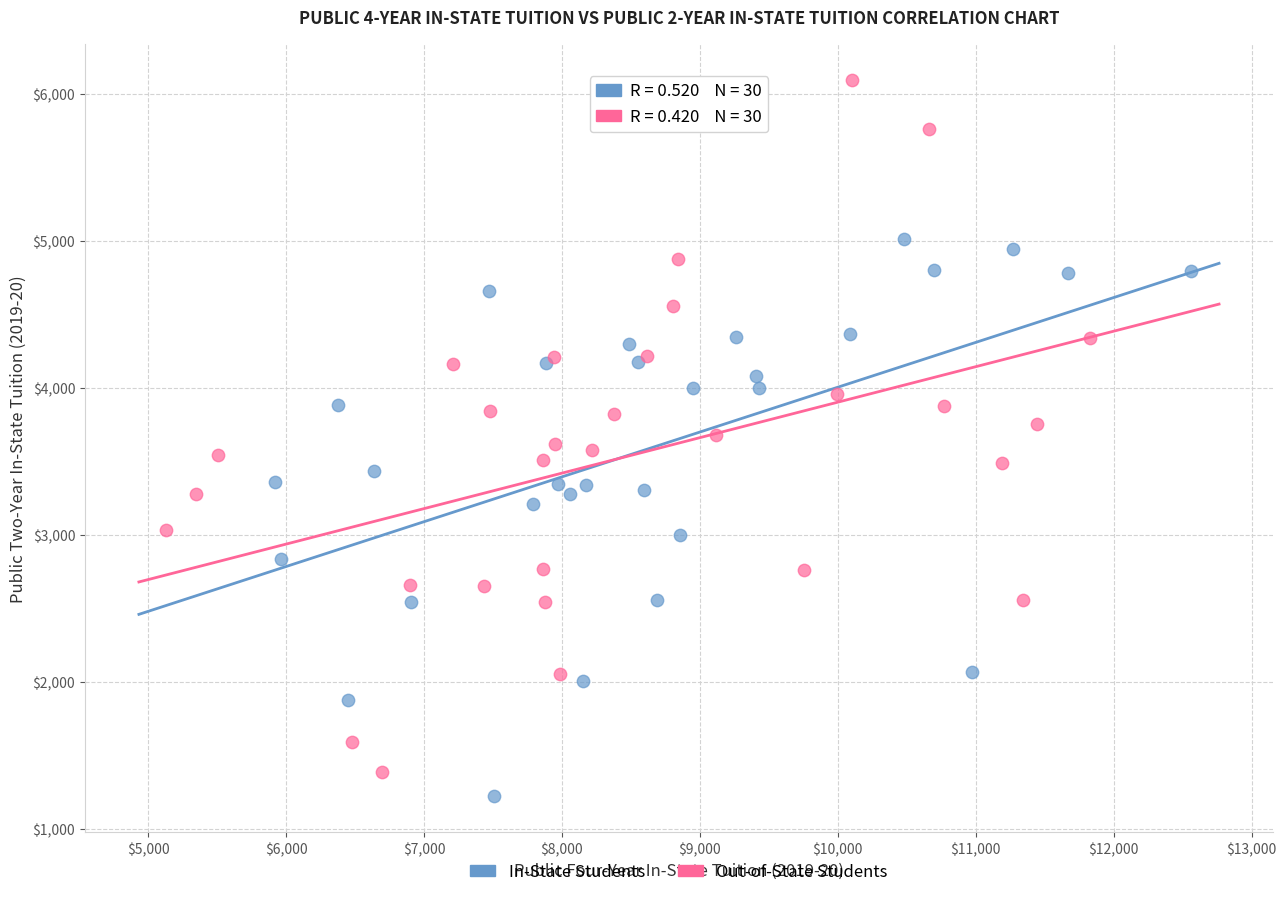

Which series contains the highest Y value?

Out-of-State Students